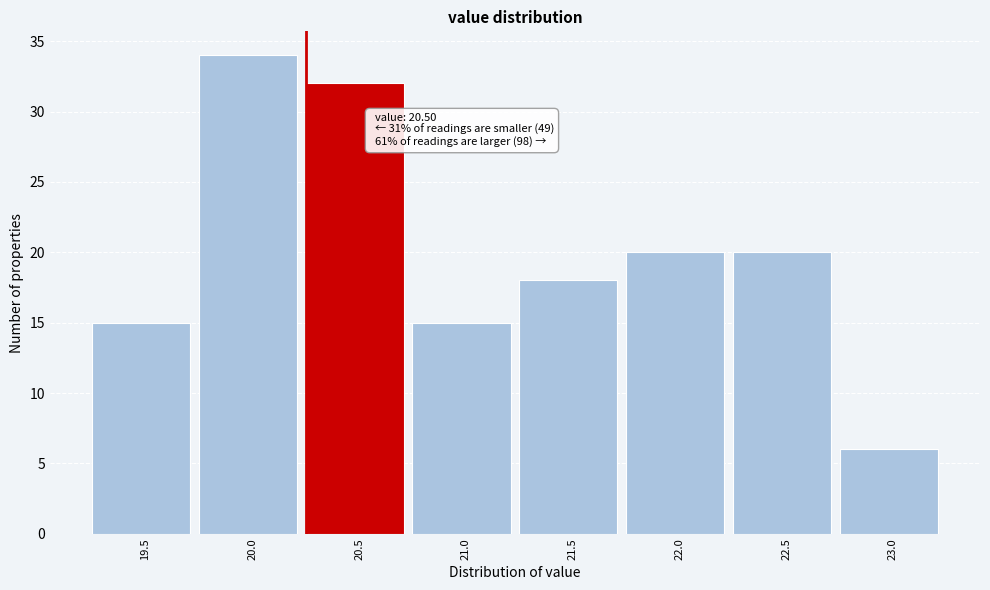

Reading right to left, list all the values displayed in this chart.

23.0=6	22.5=20	22.0=20	21.5=18	21.0=15	20.5=32	20.0=34	19.5=15